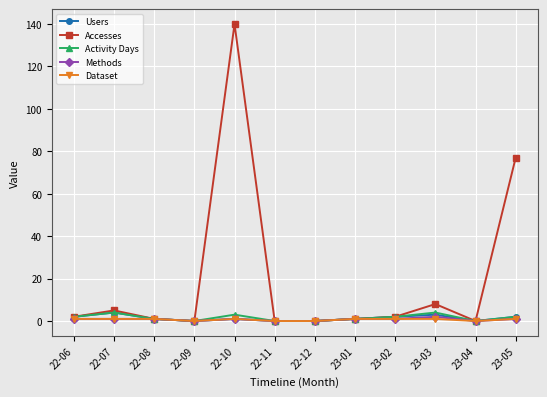

The Methods series shows 0 at 23-04. True or false?

True